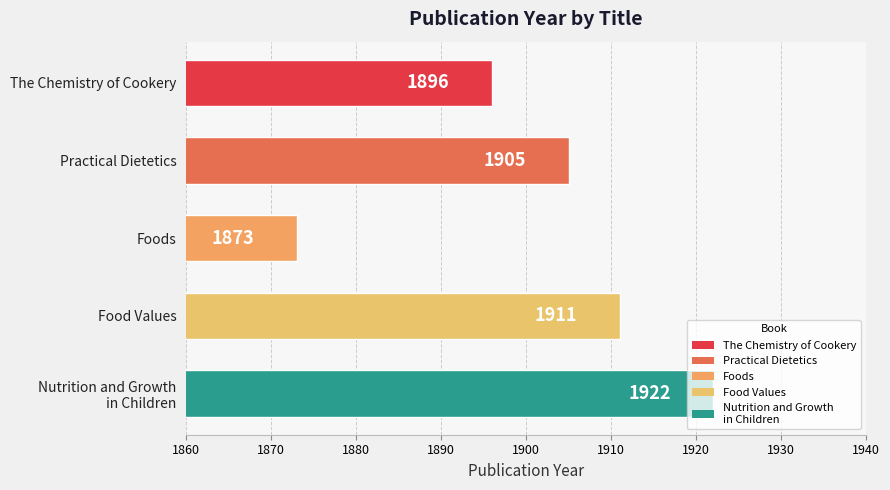

Are the bars grouped side by side (vs. stacked)?

No